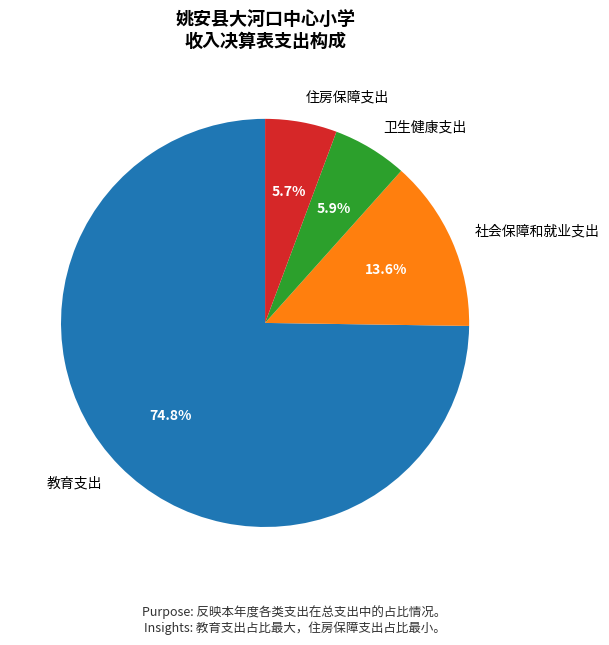

How many segments does this pie chart have?

4